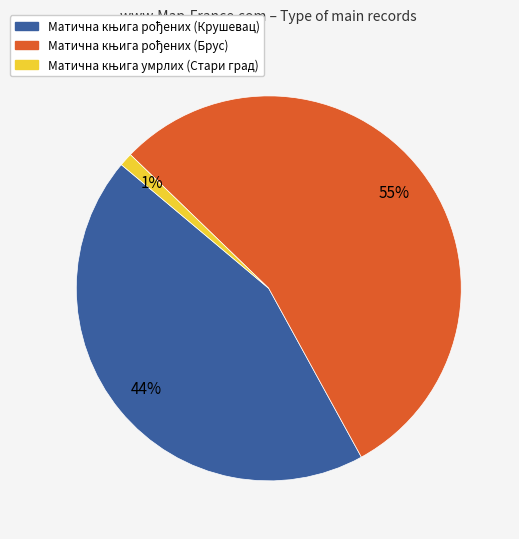

How many segments does this pie chart have?

3